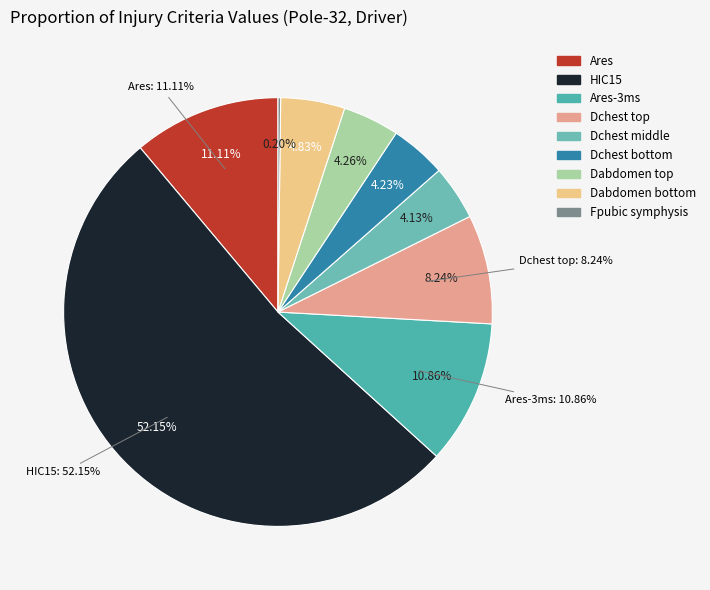

What portion of the pie excludes Ares?

88.9%